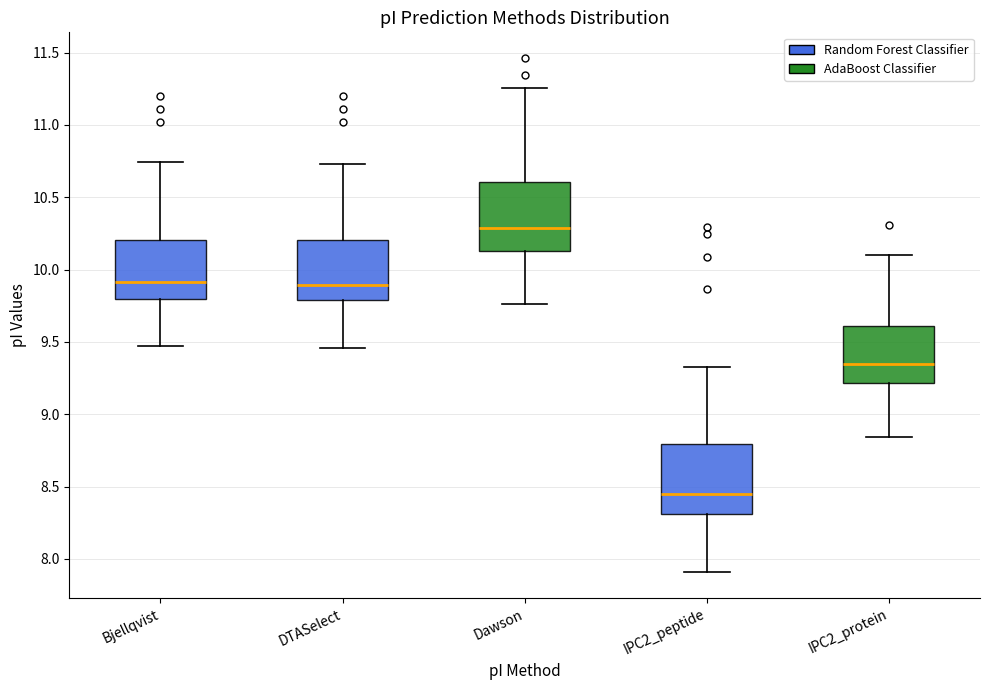

Where does the median line of the box for Bjellqvist sit on the y-axis? The values are not printed on the chart, so give them approximately, as read against the axis.

9.90